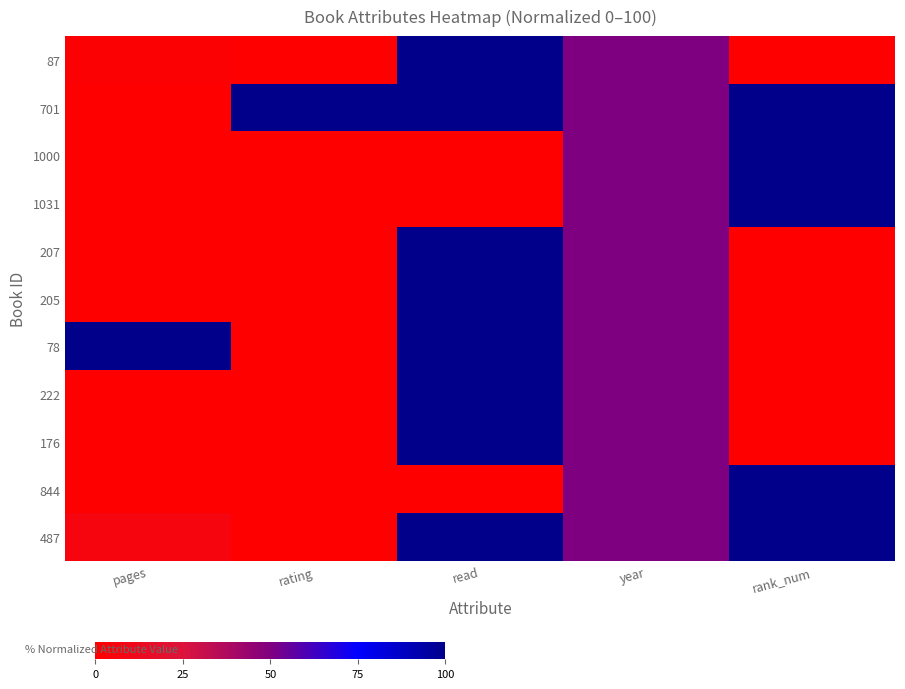

Reading left to right, what are all the values shown in this chart?

87: pages=2.3	rating=0.0	read=100.0	year=50.0	rank_num=0.0
701: pages=0.3	rating=100.0	read=100.0	year=50.0	rank_num=100.0
1000: pages=0.1	rating=0.0	read=0.0	year=50.0	rank_num=100.0
1031: pages=0.3	rating=0.0	read=0.0	year=50.0	rank_num=100.0
207: pages=0.3	rating=0.0	read=100.0	year=50.0	rank_num=0.0
205: pages=0.1	rating=0.0	read=100.0	year=50.0	rank_num=0.0
78: pages=100.0	rating=0.0	read=100.0	year=50.0	rank_num=0.0
222: pages=0.0	rating=0.0	read=100.0	year=50.0	rank_num=0.0
176: pages=0.3	rating=0.0	read=100.0	year=50.0	rank_num=0.0
844: pages=0.3	rating=0.0	read=0.0	year=50.0	rank_num=100.0
487: pages=6.6	rating=0.0	read=100.0	year=50.0	rank_num=100.0